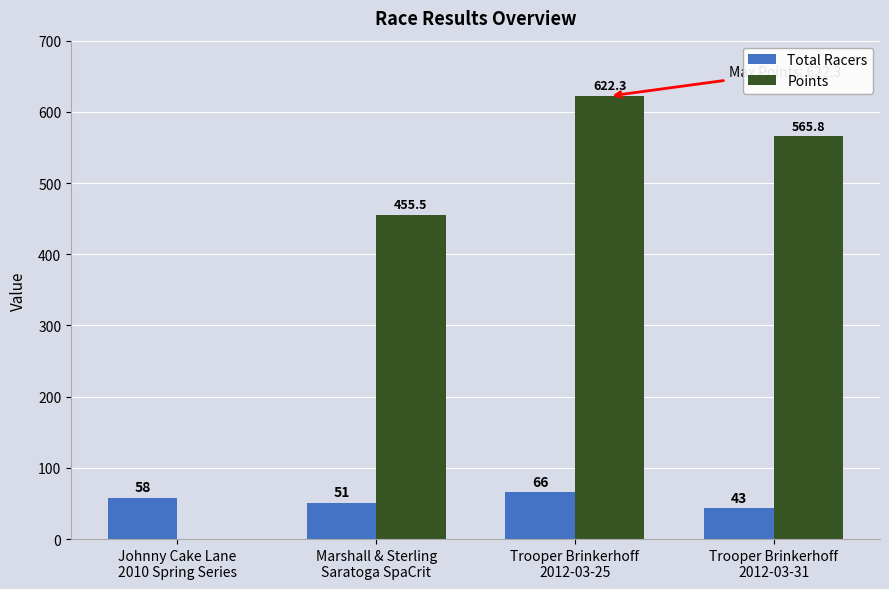

How many Total Racers values are between 51 and 66?

3